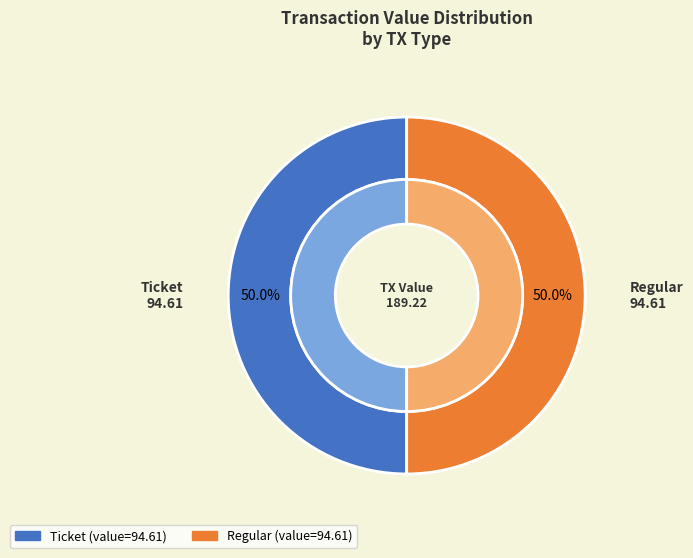

Which has a higher value, Regular (io_index=20) or Ticket (io_index=0)?

Regular (io_index=20)